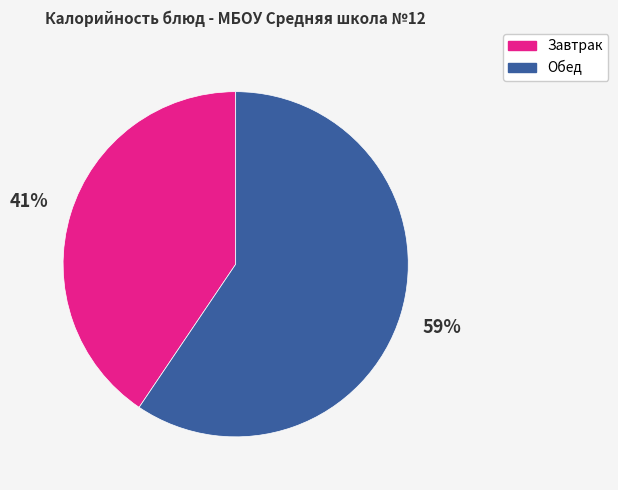

Which category accounts for the majority?

Обед